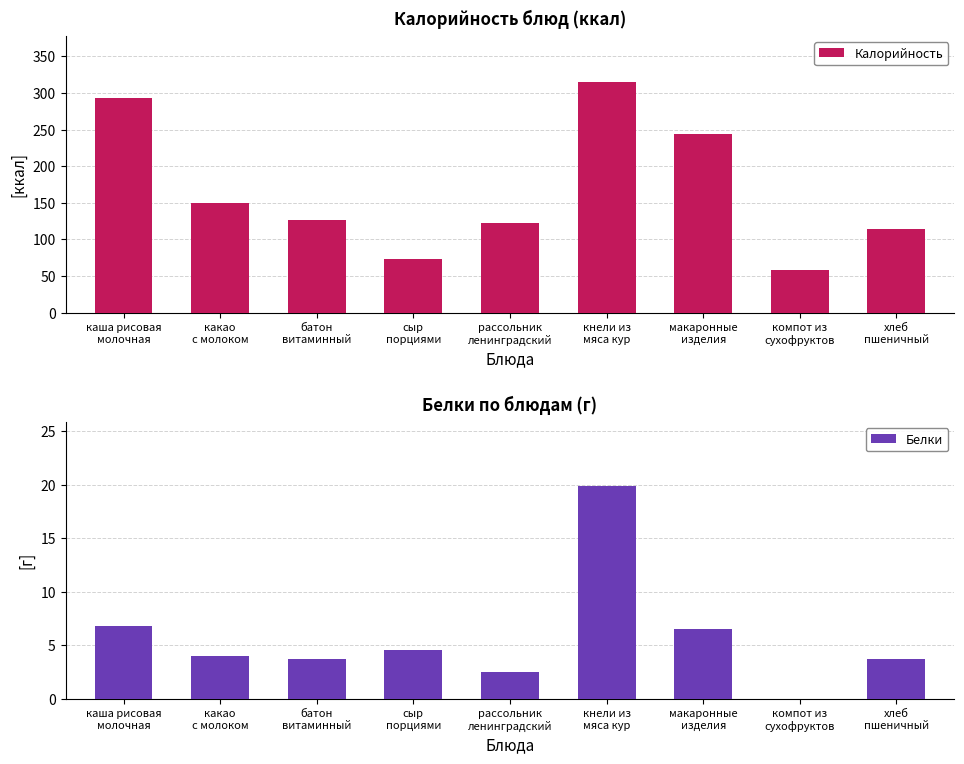

What are all the series names shown in the legend?

Калорийность, Белки